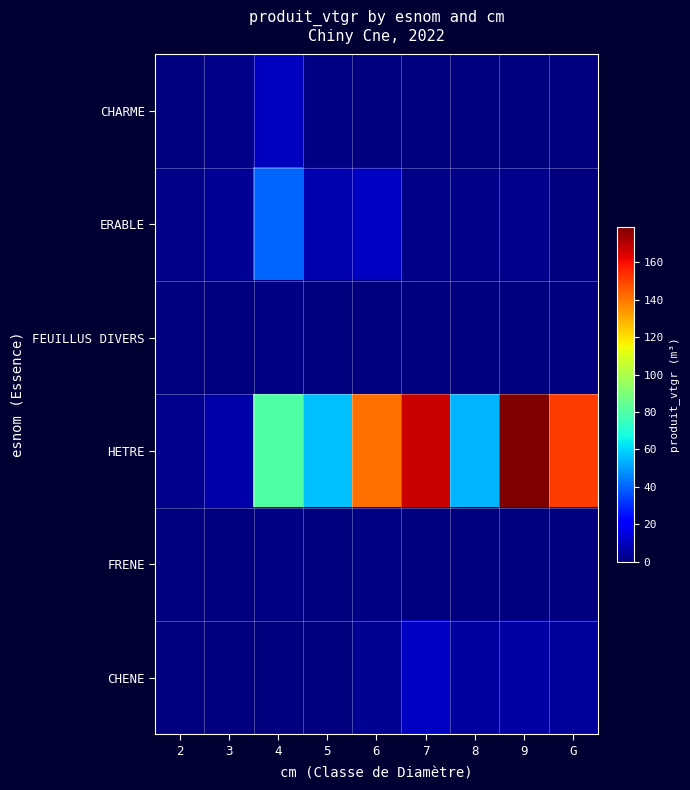

What is the greatest value displayed?

178.9